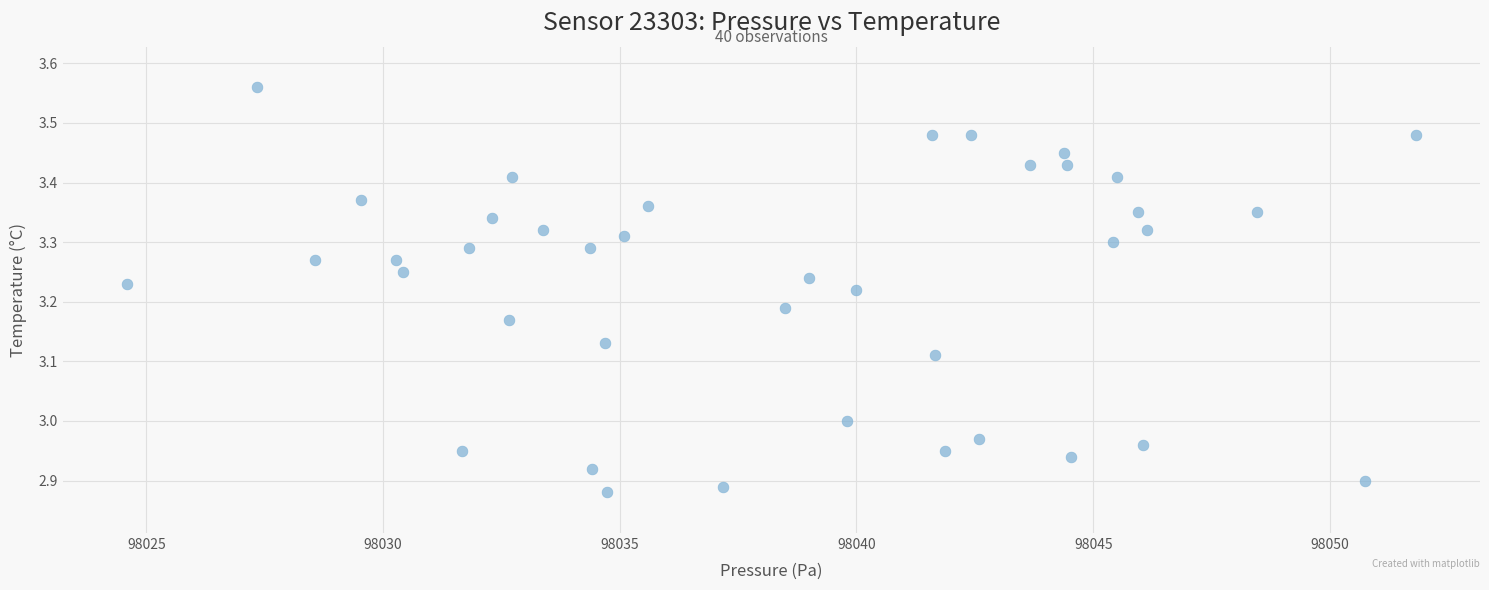

What is the range of Y values (max minus min)?

0.7